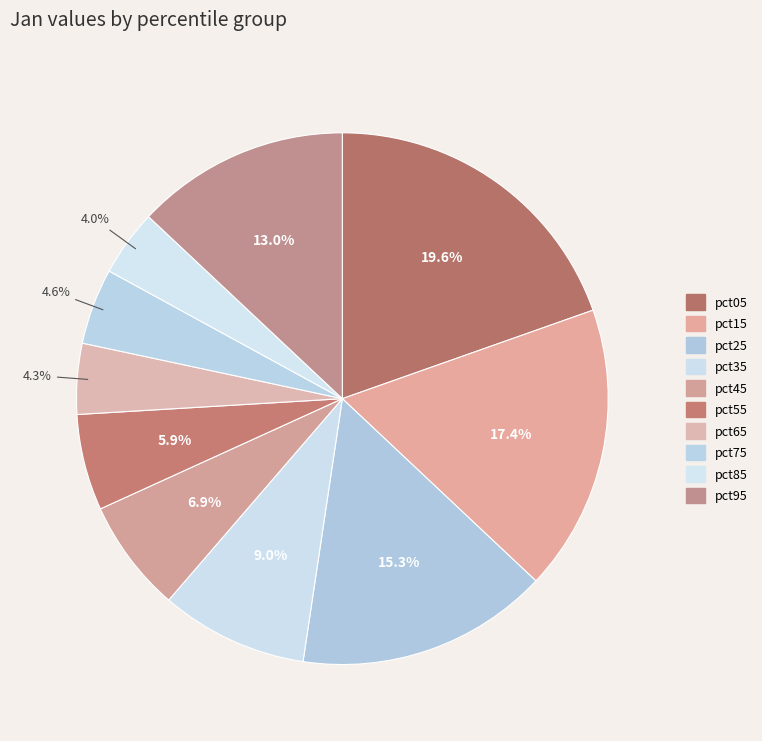

Is it true that pct55 is 6% of the pie?

True